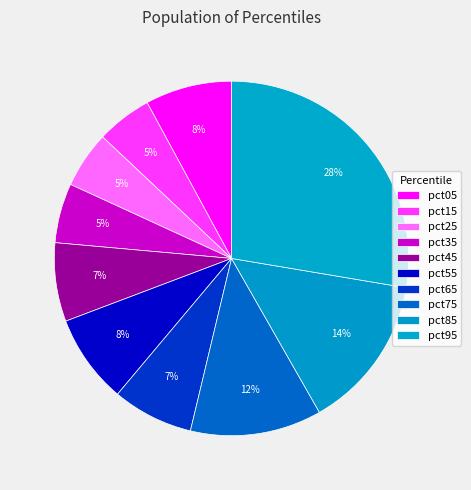

How many segments does this pie chart have?

10